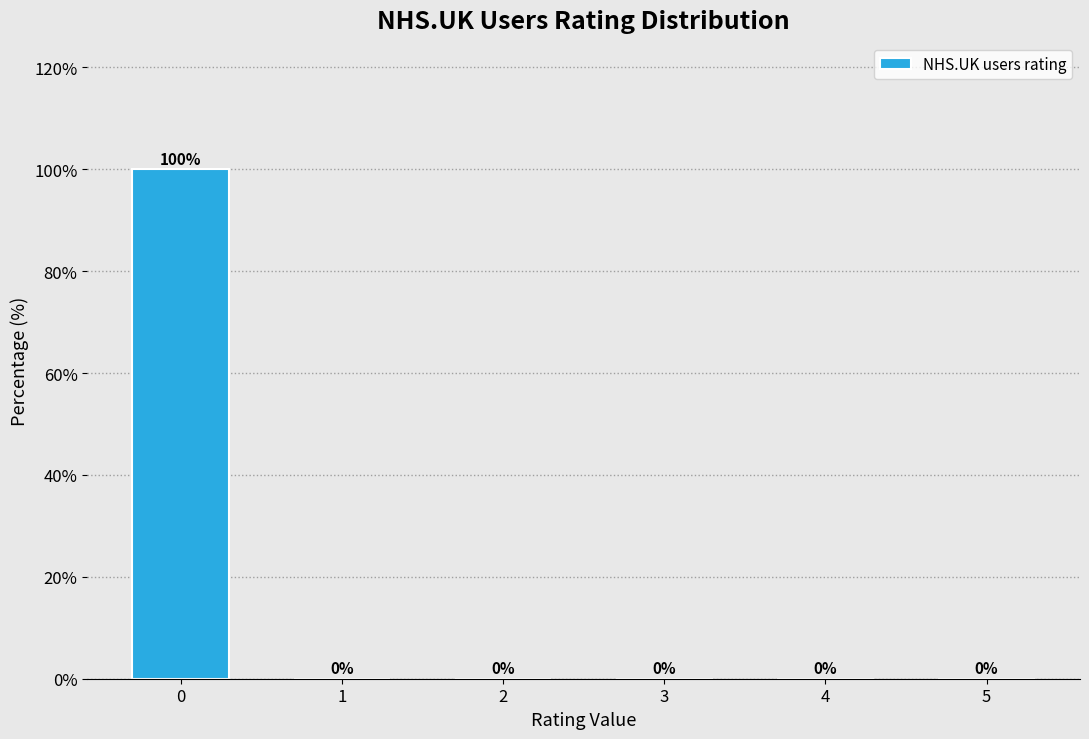

Reading left to right, transcribe all the data shown in this chart.

0=100	1=0	2=0	3=0	4=0	5=0